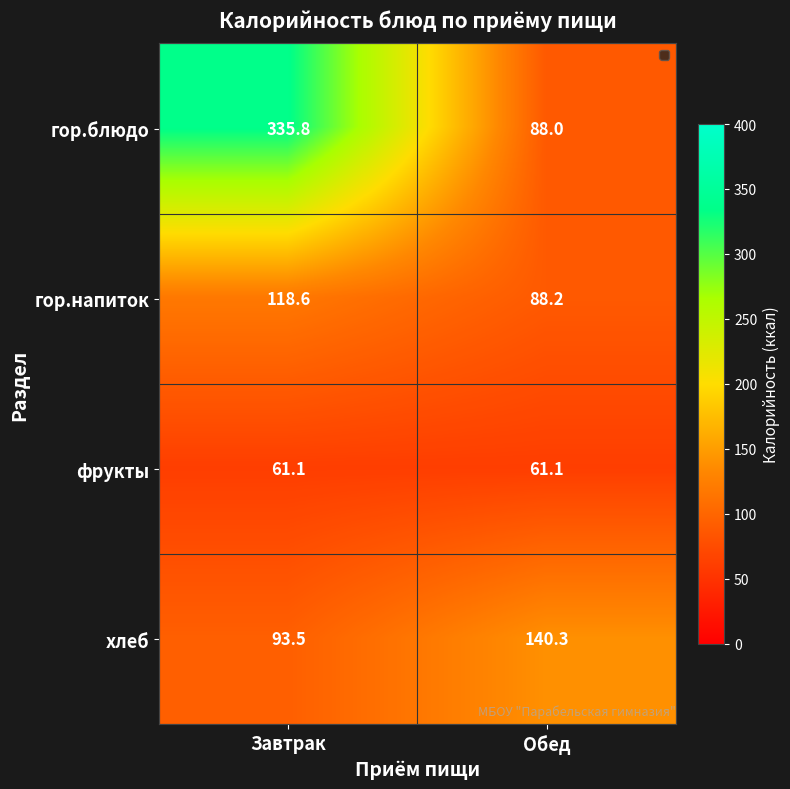

Reading left to right, list all the values displayed in this chart.

гор.блюдо: Завтрак=335.8	Обед=88.0
гор.напиток: Завтрак=118.6	Обед=88.2
фрукты: Завтрак=61.1	Обед=61.1
хлеб: Завтрак=93.5	Обед=140.3